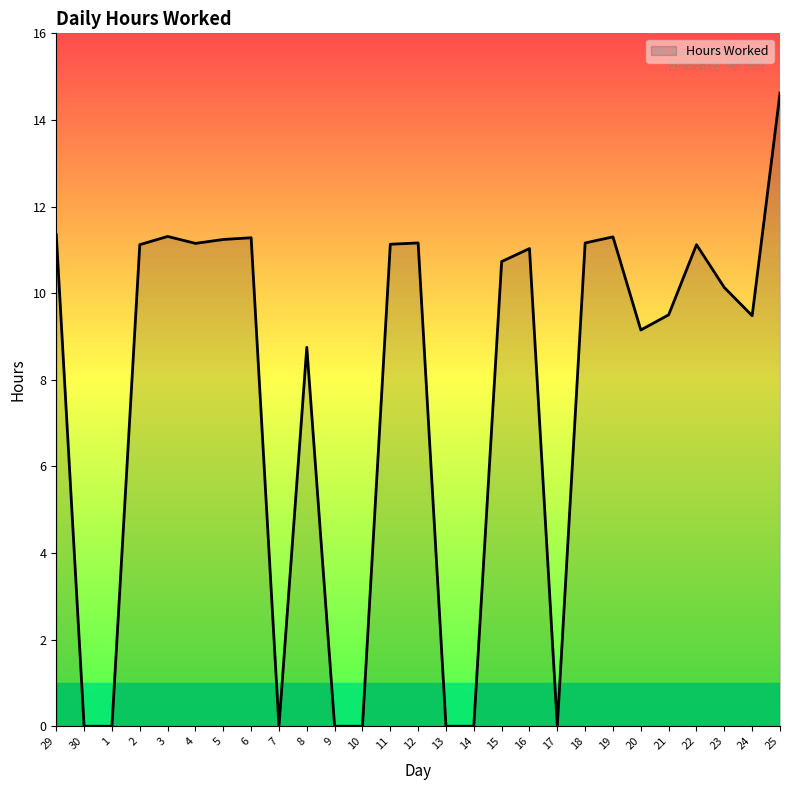

What position from the left is 7?

9